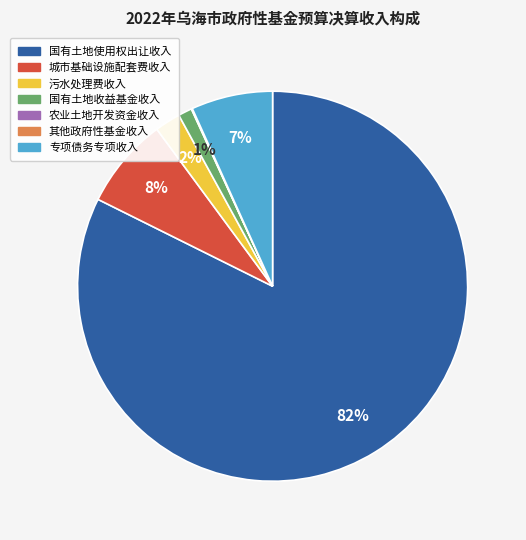

Which category has the biggest portion of the pie?

国有土地使用权出让收入